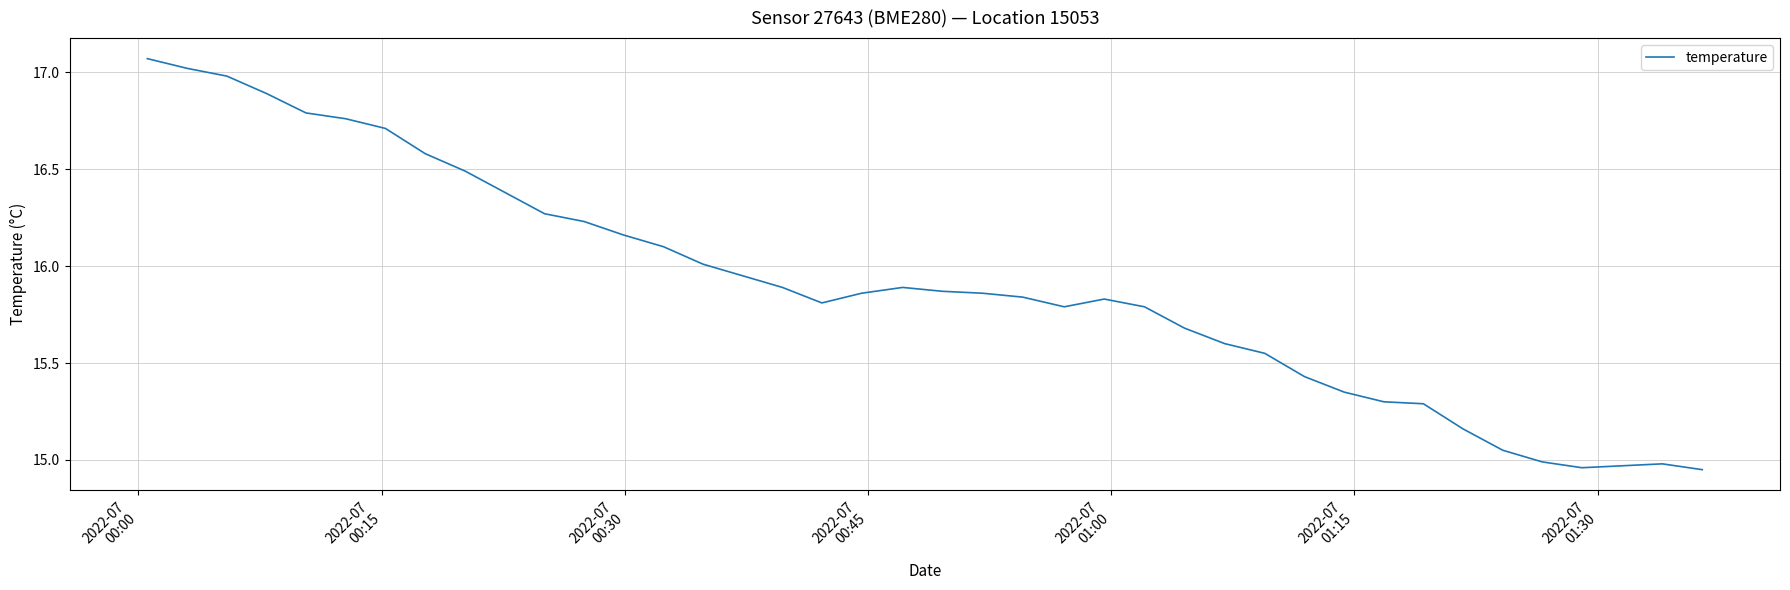

At which label does the data first exceed 15?

2022-07
00:00